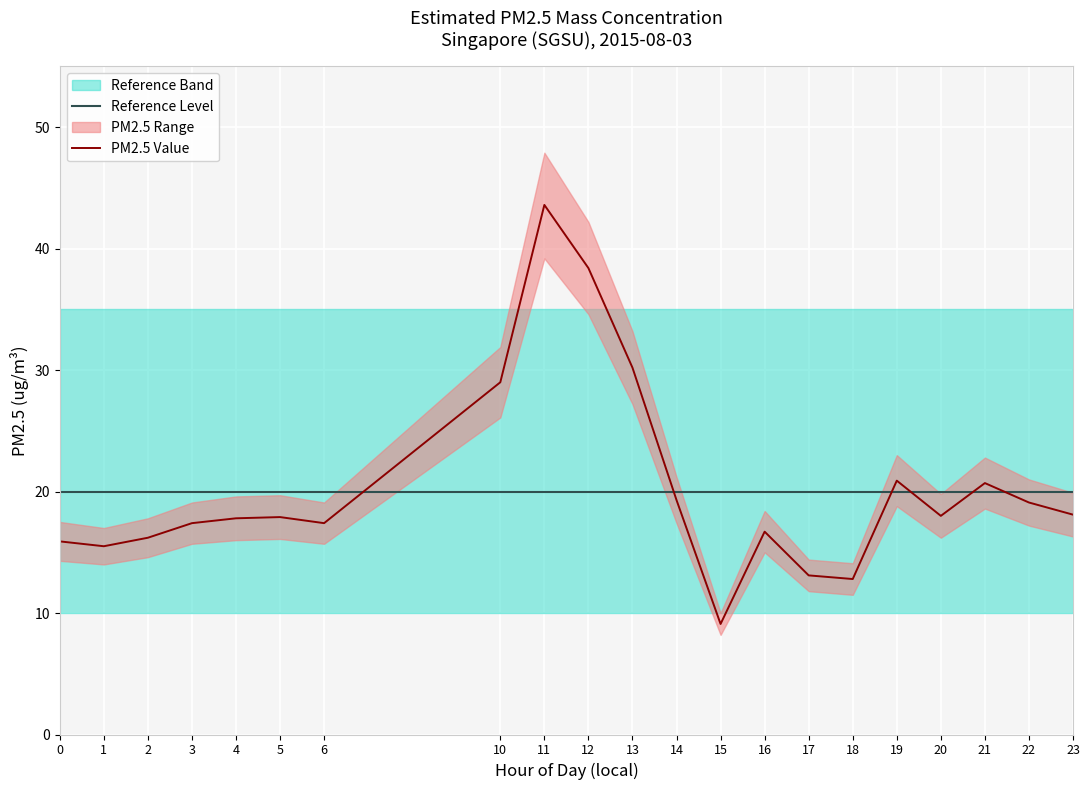

Is it true that PM2.5 Lower equals 16.1 at 5?

True